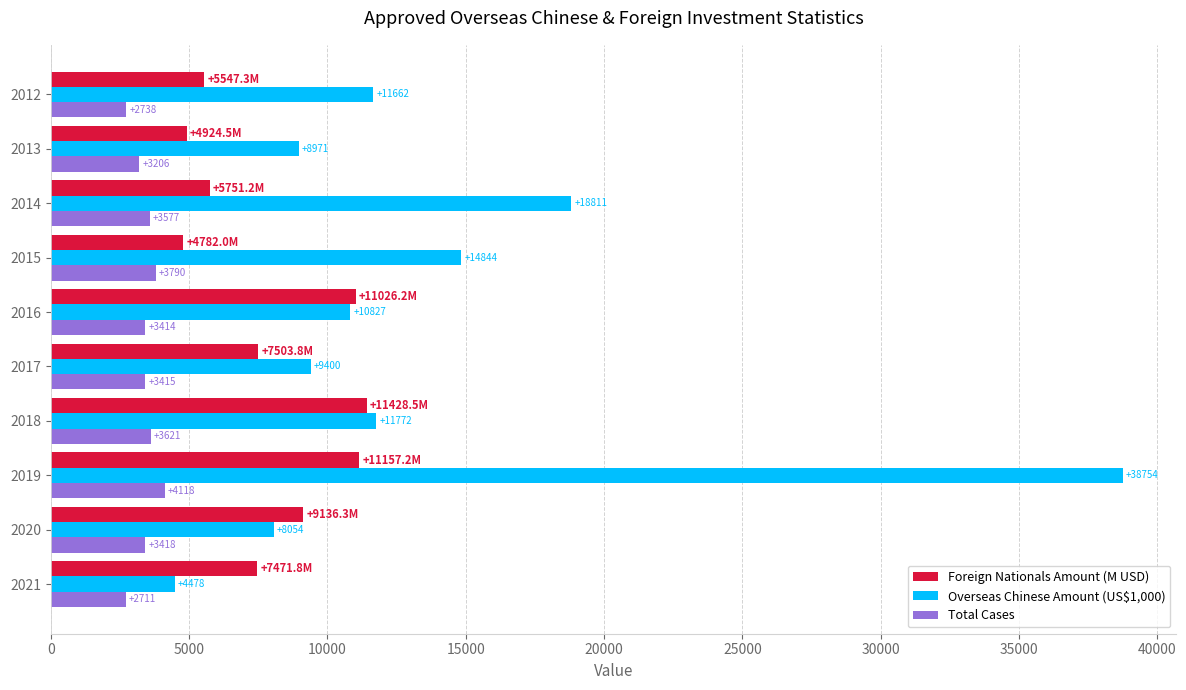

What are all the series names shown in the legend?

Foreign Nationals Amount (M USD), Overseas Chinese Amount (US$1,000), Total Cases